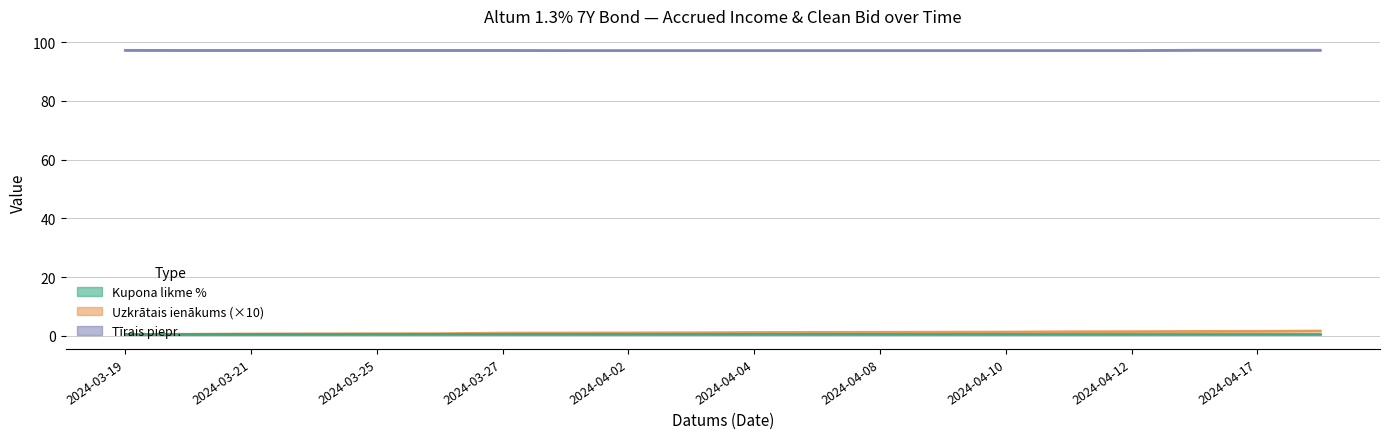

List the series in order of their peak value, lowest first.

Kupona likme %, Uzkrātais ienākums (×10), Tīrais piepr.